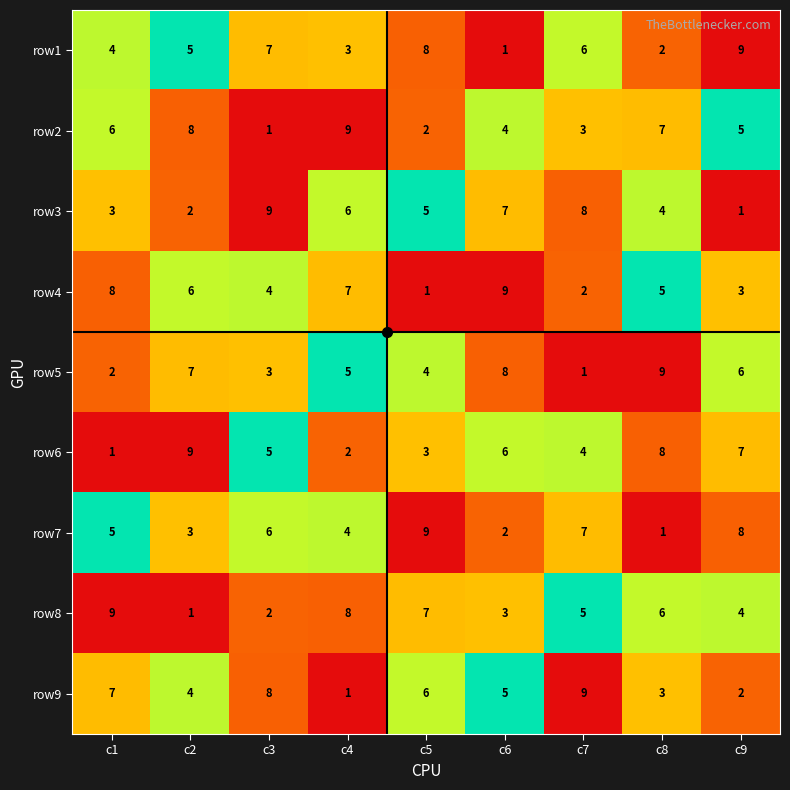

The row5 series shows 5 at c4. True or false?

True